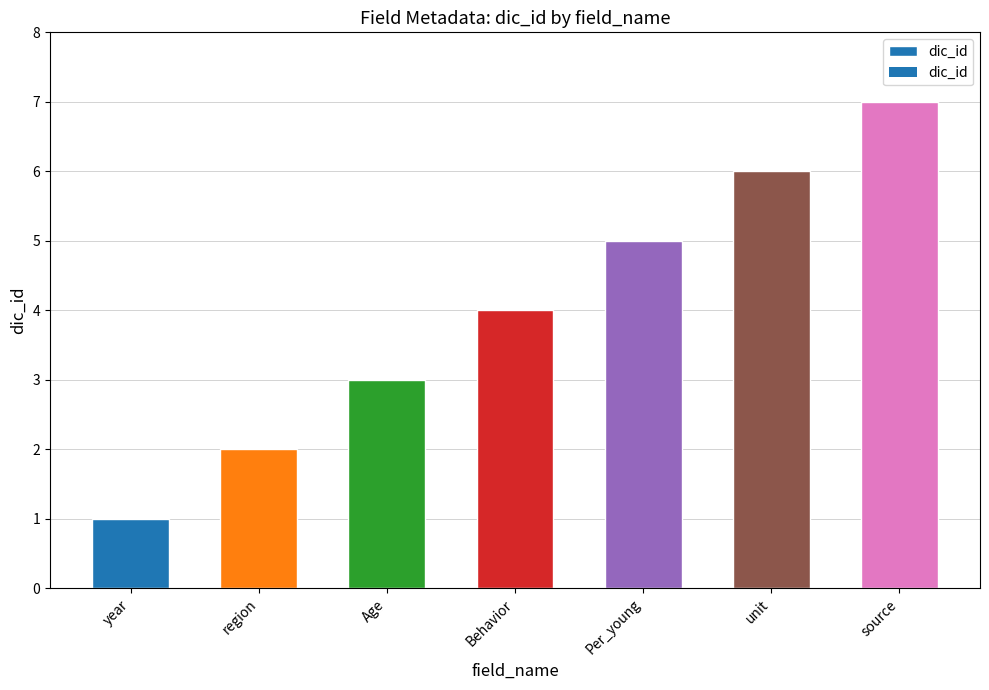

What is the average value?

4